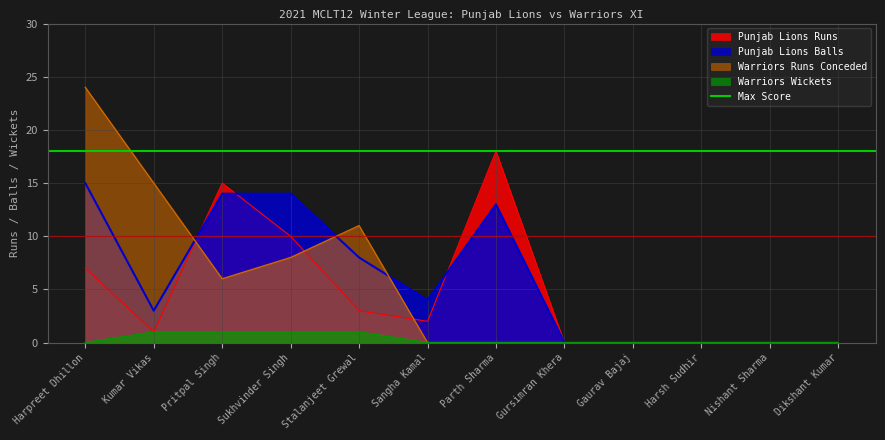

What is the label of the 8th point from the right?

Stalanjeet Grewal